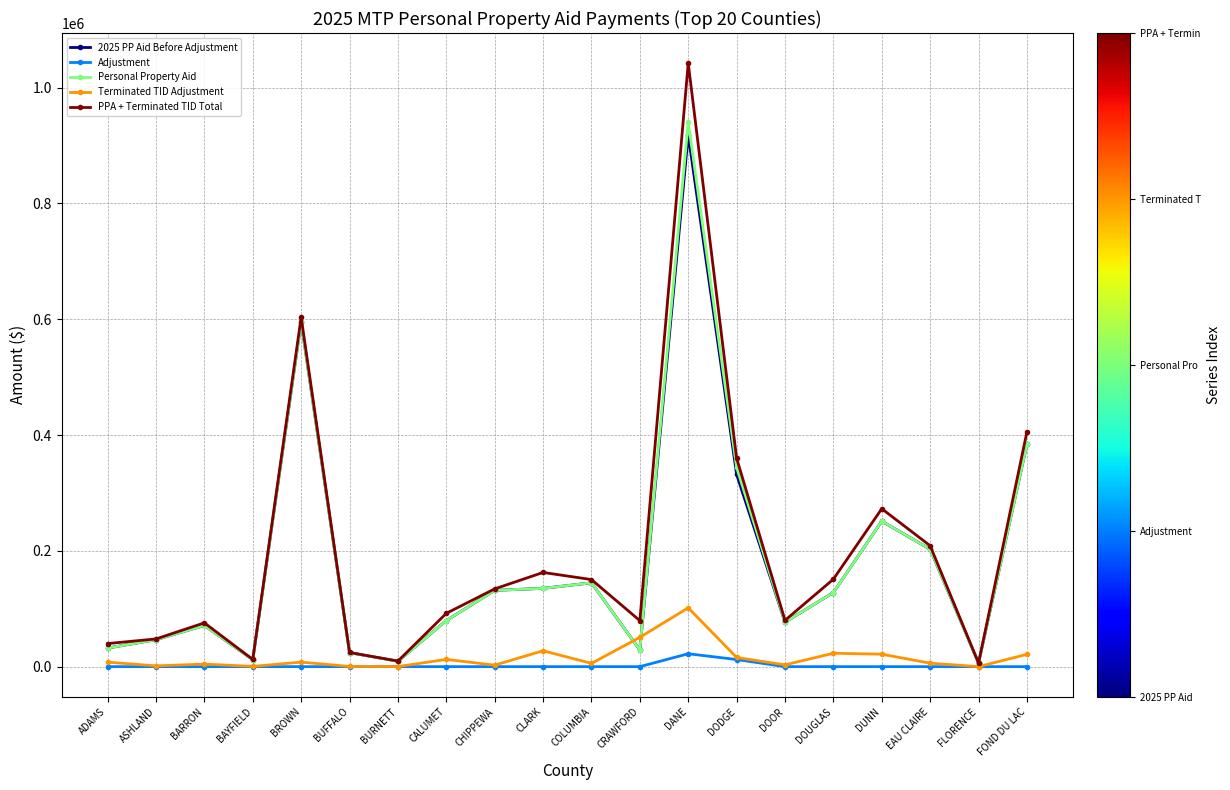

How many distinct data groups are displayed?

5